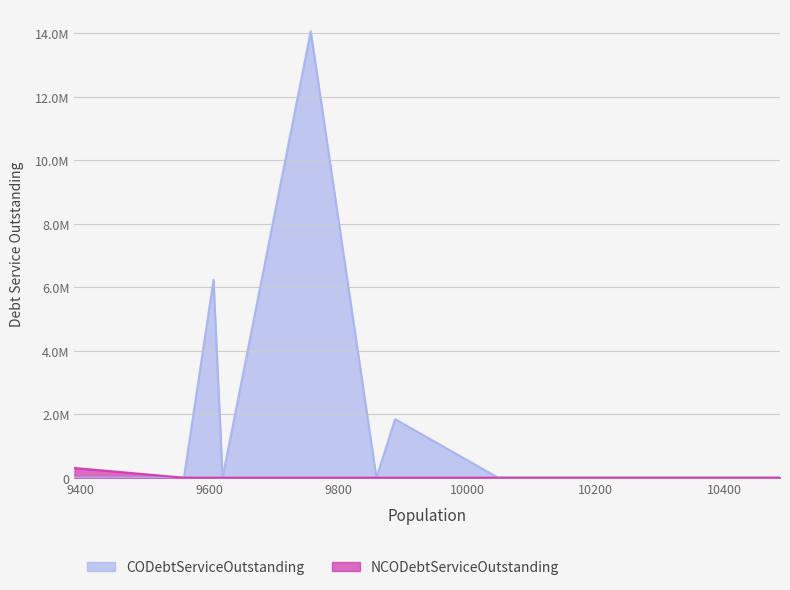

Rank the series at Marion County from highest to lowest value.

CODebtServiceOutstanding, NCODebtServiceOutstanding